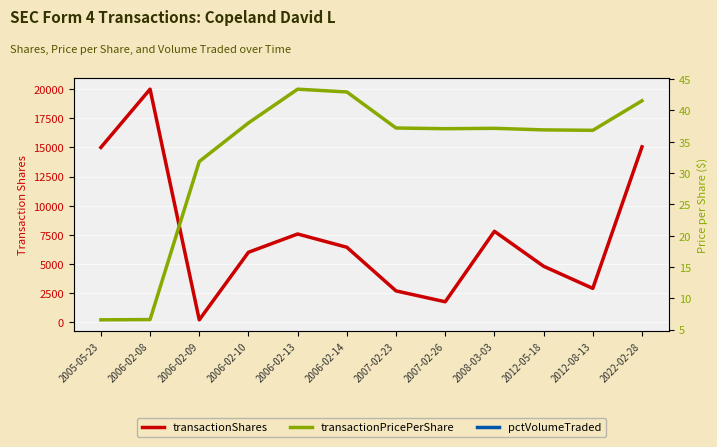

Which series ends up on top after the final intersection of pctVolumeTraded and transactionShares?

transactionShares